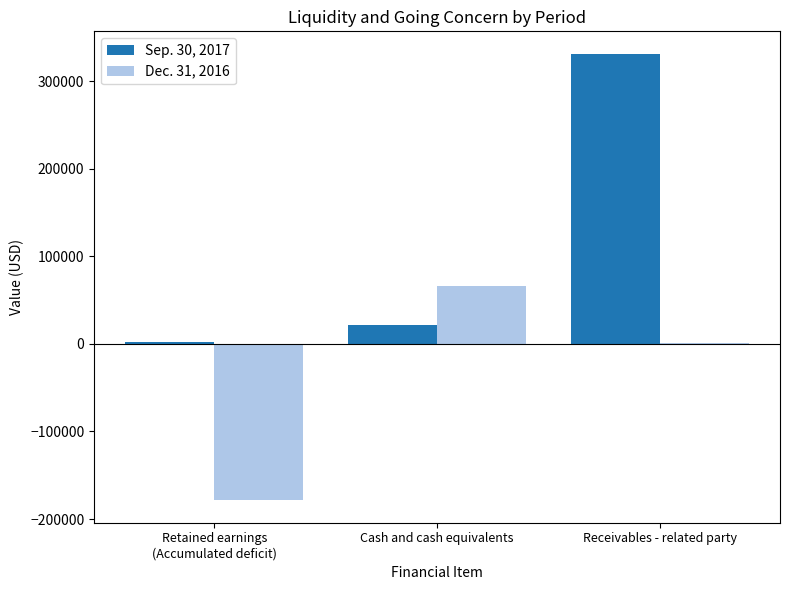

Which series has the largest range (max minus min)?

Sep. 30, 2017